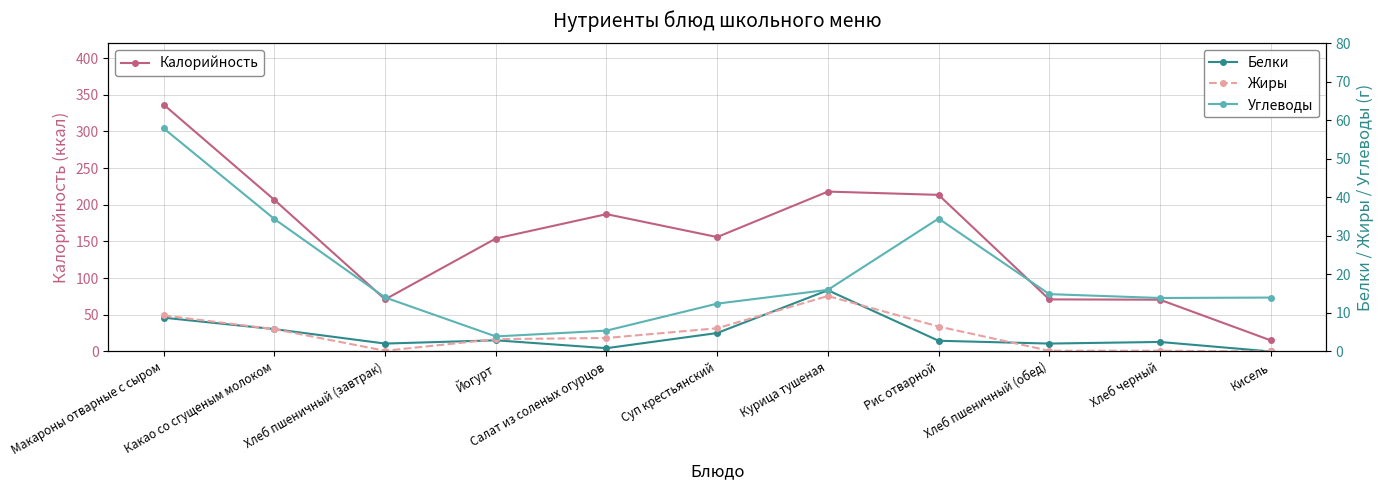

Is it true that Углеводы equals 22.2 at Кисель?

False